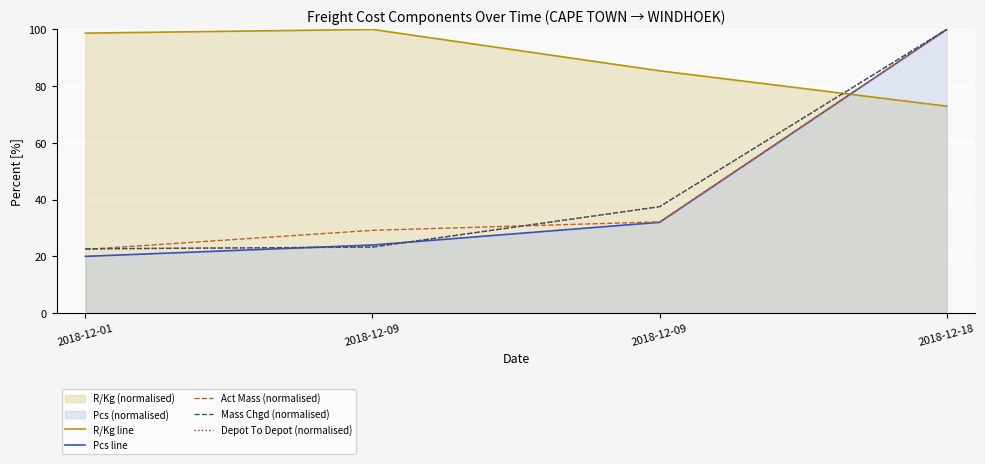

True or false: Depot To Depot (normalised) and Act Mass (normalised) cross at least once.

True